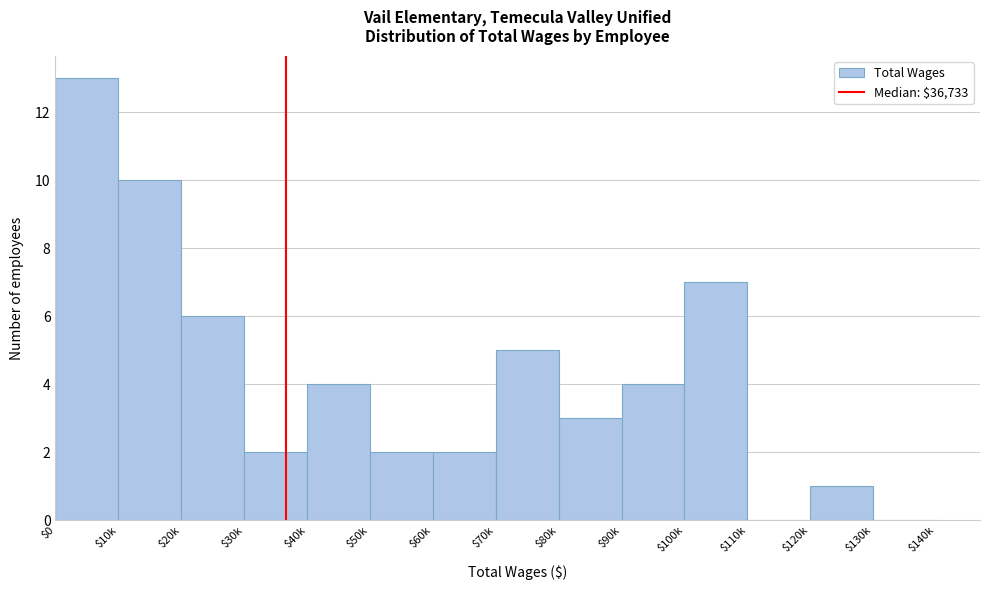

What value does the data have at $40k?

4